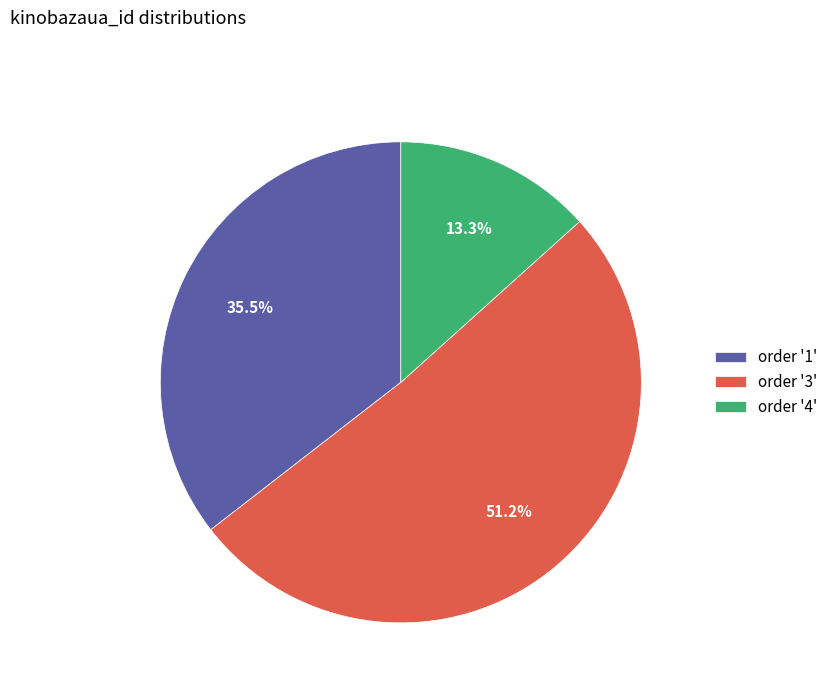

How much of the chart is everything except order '3'?

48.8%